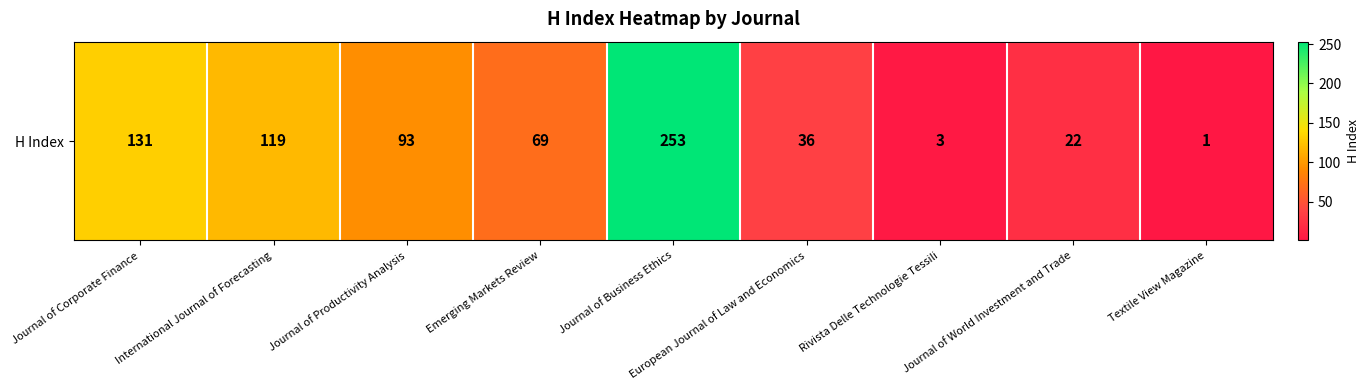

What is the greatest value displayed?

253